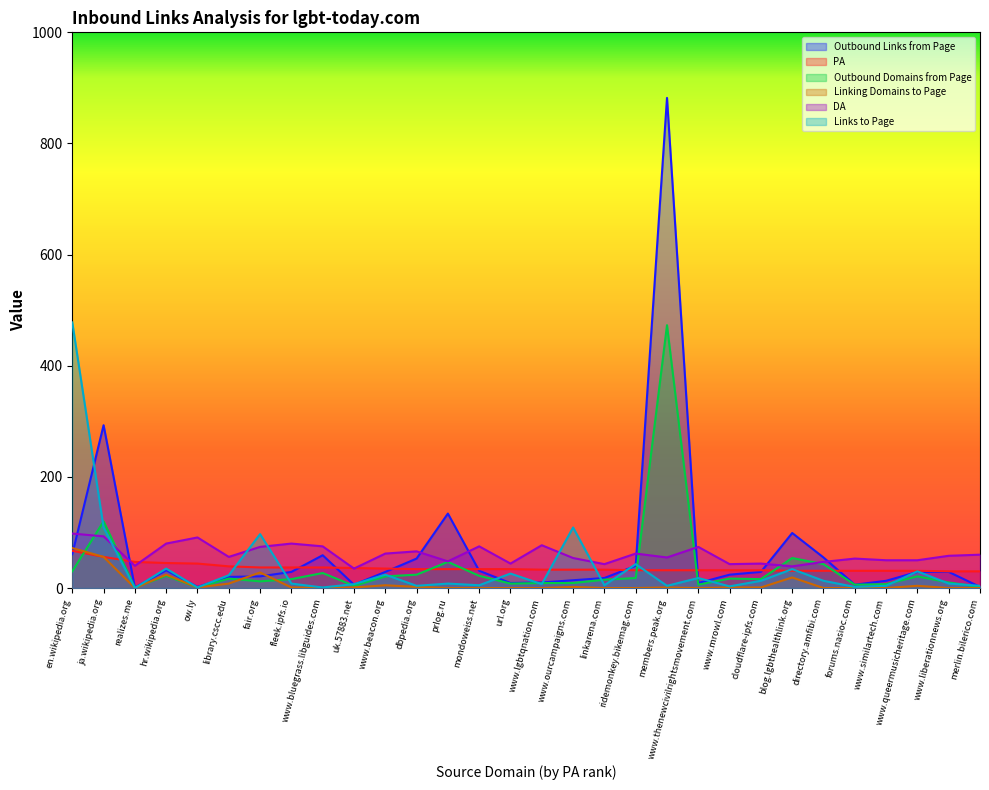

What is the approximate value of DA at directory.amfibi.com, to the nearest 10?

50